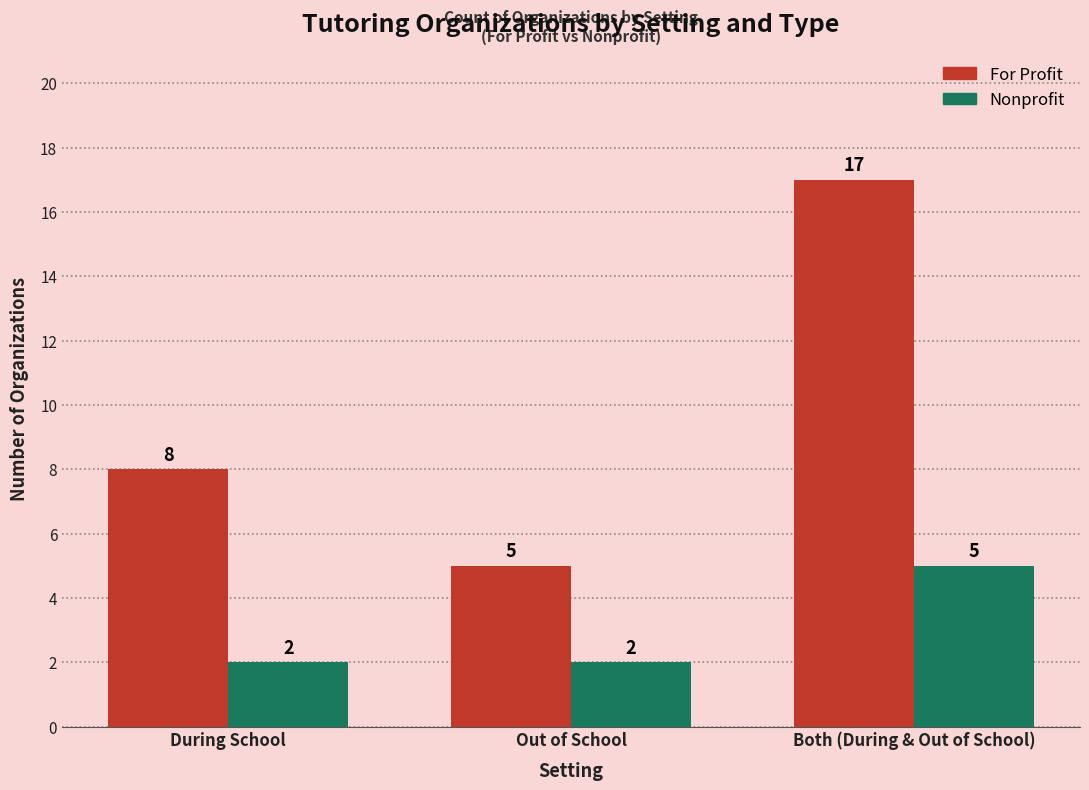

What is the difference between the For Profit values at Both (During & Out of School) and Out of School?

12